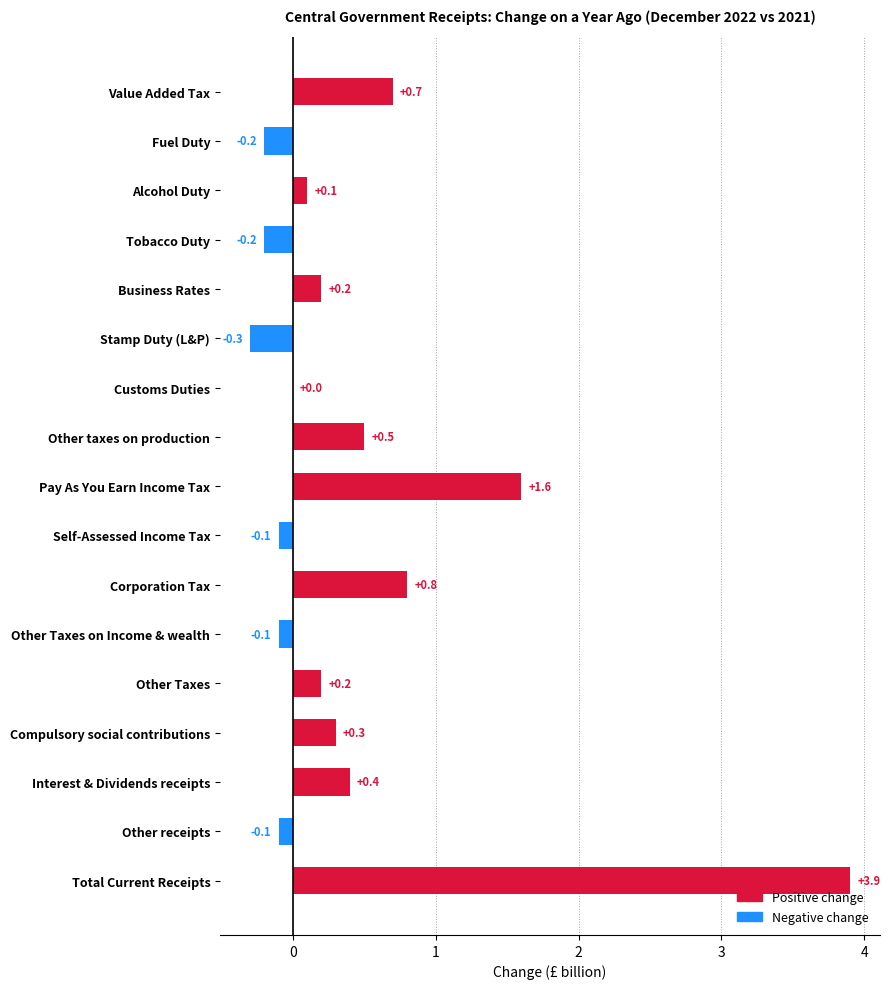

What is the sum of the values at Stamp Duty (L&P) and Corporation Tax?

0.5